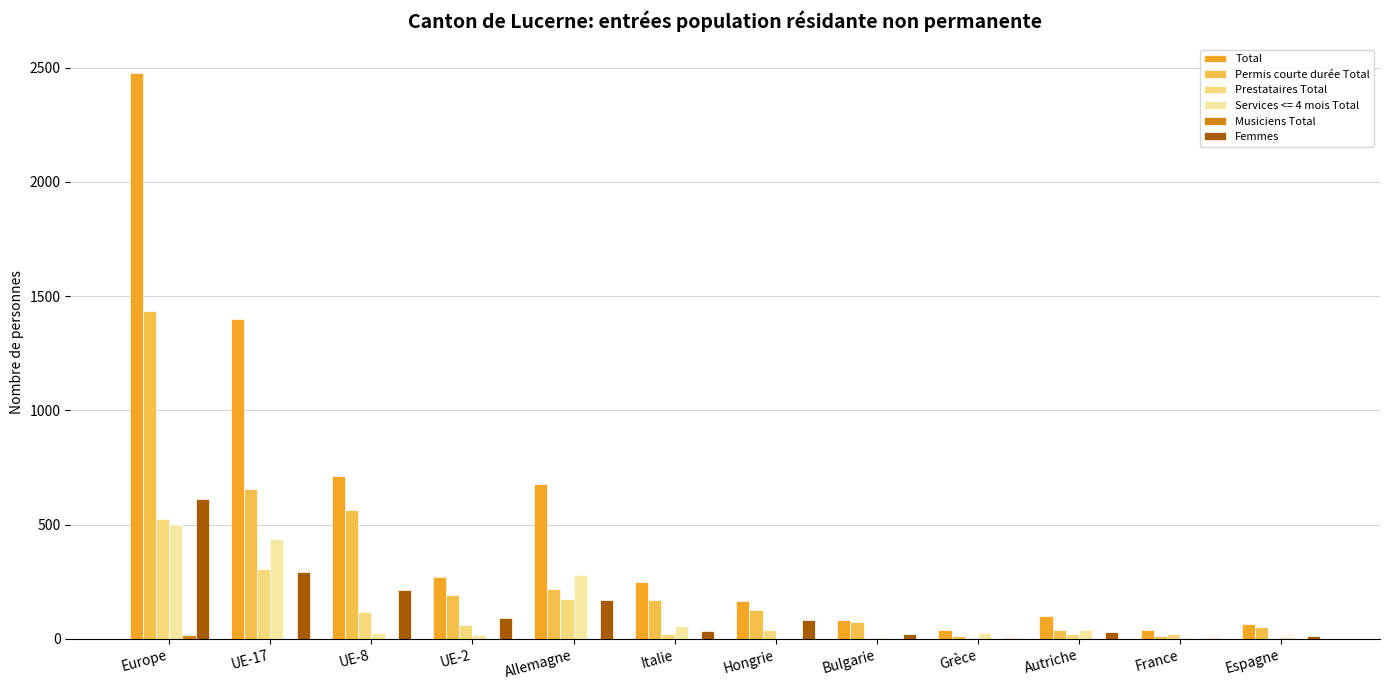

How many categories are shown in the chart?

12